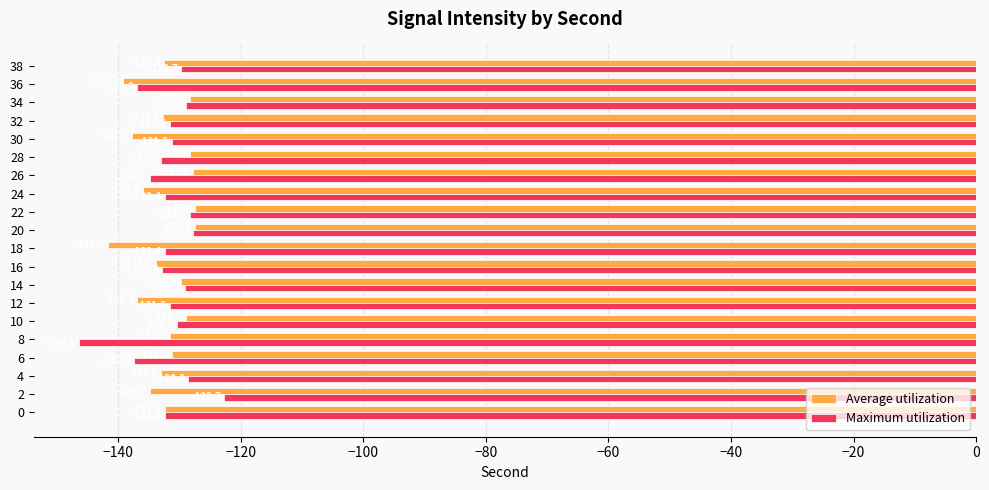

List the series in order of their peak value, highest first.

Maximum utilization, Average utilization